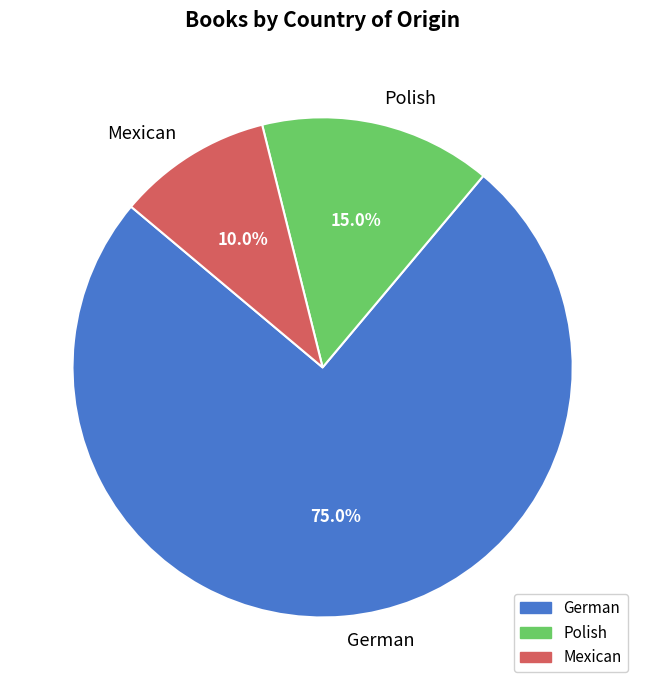

Count the number of slices in the pie.

3